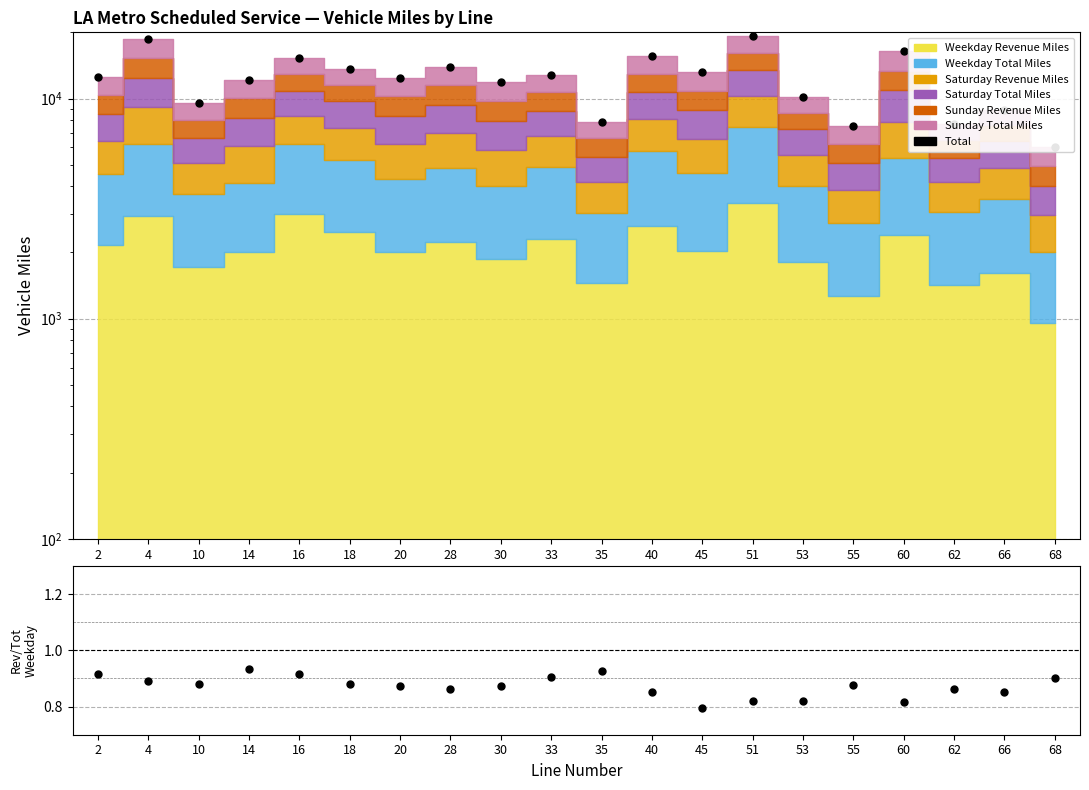

What is the value of the 2nd point from the left?

18623.0